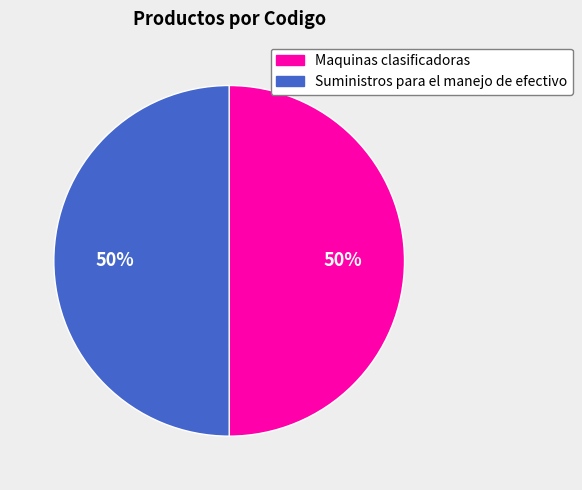

Do Maquinas clasificadoras and Suministros para el manejo de efectivo together represent more than half of the pie?

Yes